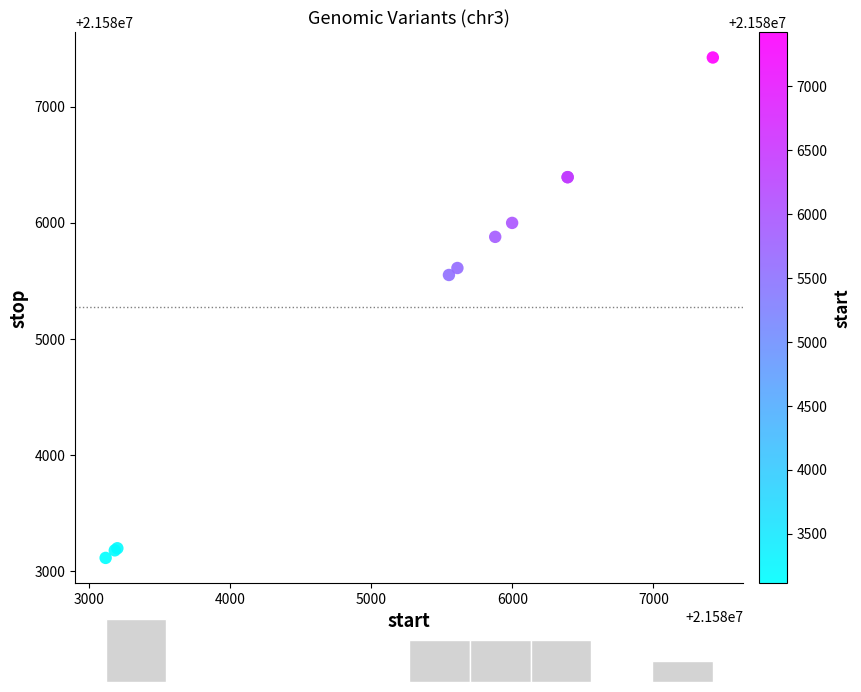

What Y value in the scatter plot is closest to 21585269?

21585551